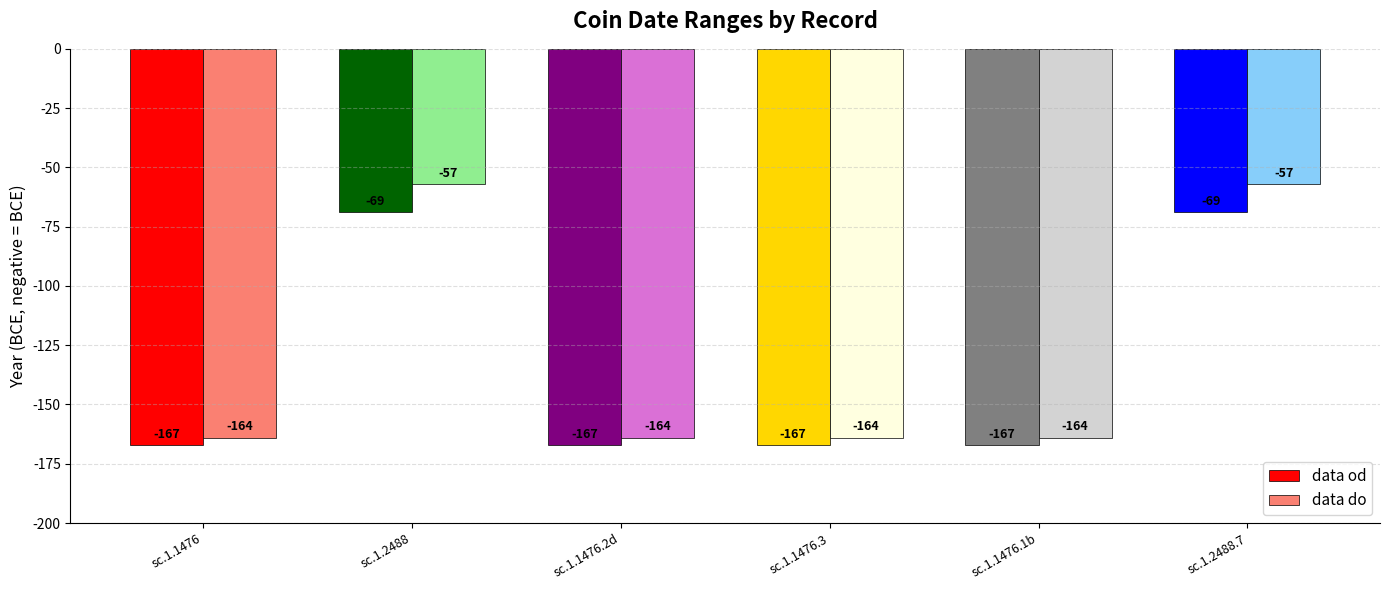

What is the approximate value of data do at sc.1.2488, to the nearest 10?

-60